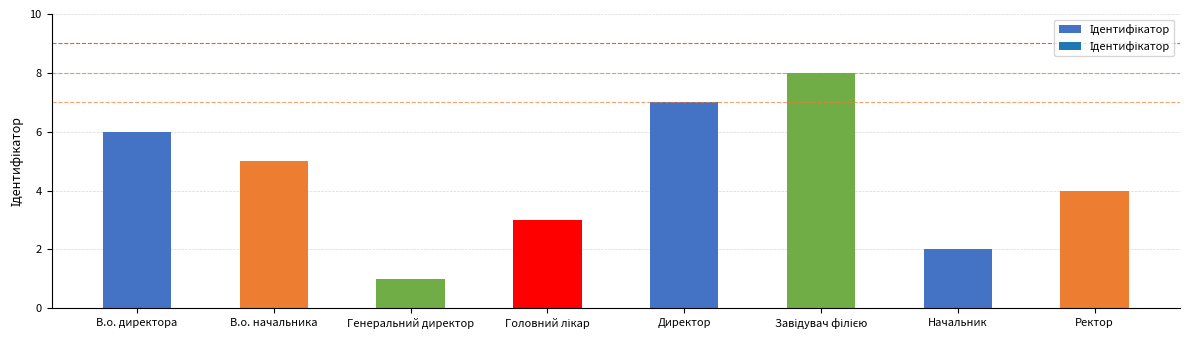

What position from the left is Генеральний директор?

3